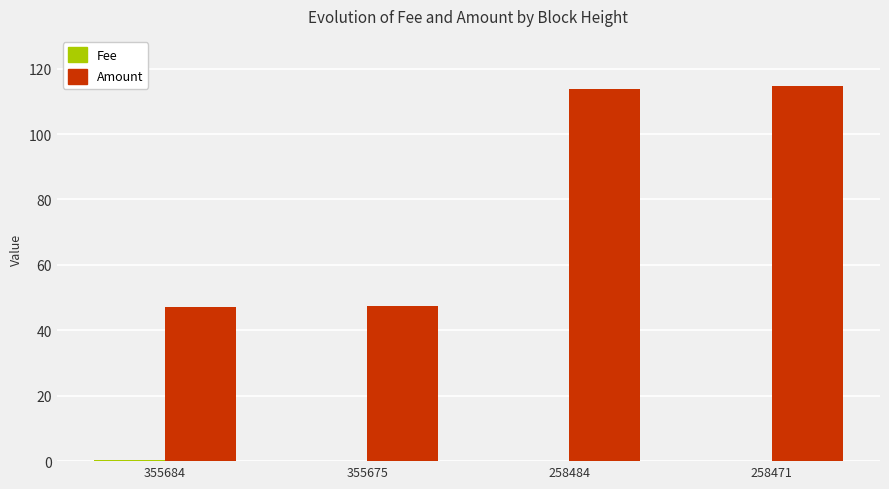

The Amount series shows 113.7 at 258484. True or false?

True